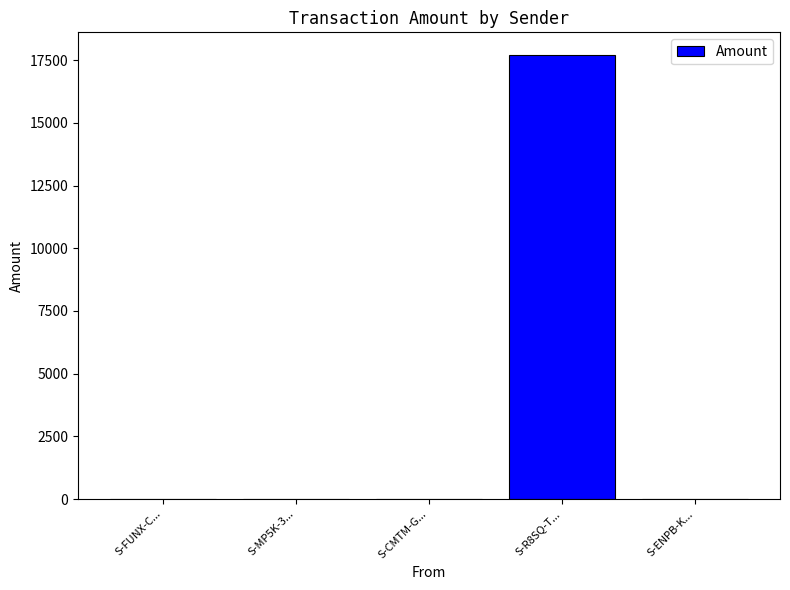

At which category does the chart reach its peak across all series?

S-R8SQ-T...